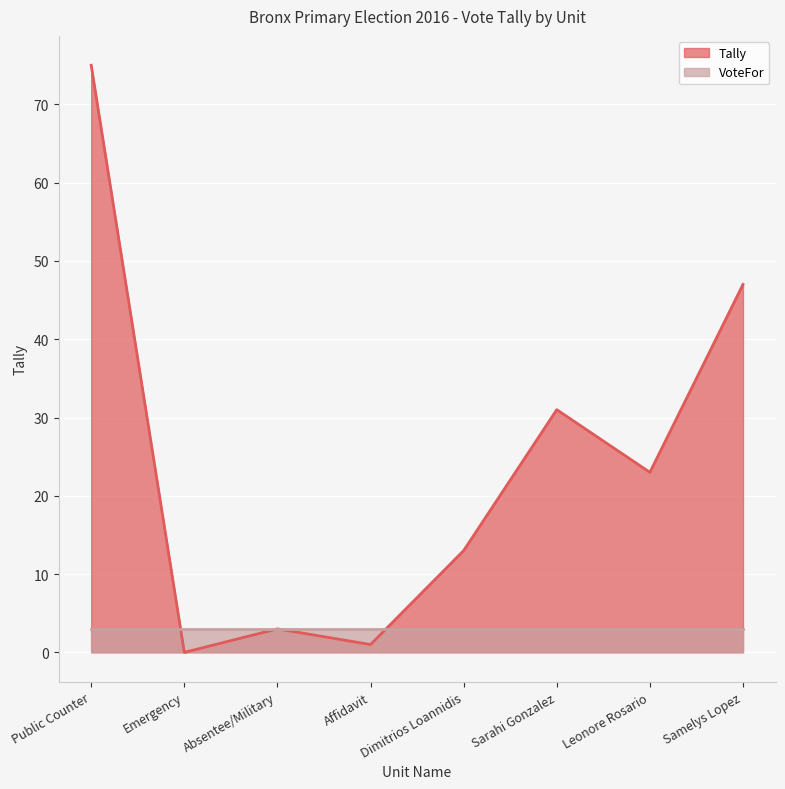

What is the maximum value shown in the chart?

75